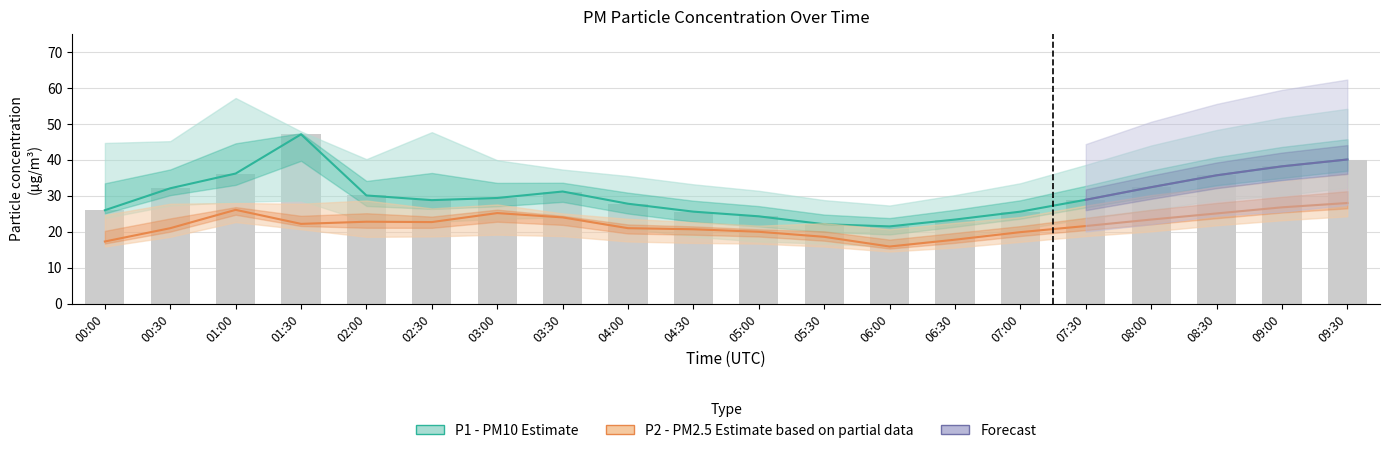

What is the difference between the P2_lower values at 01:30 and 08:30?

1.1